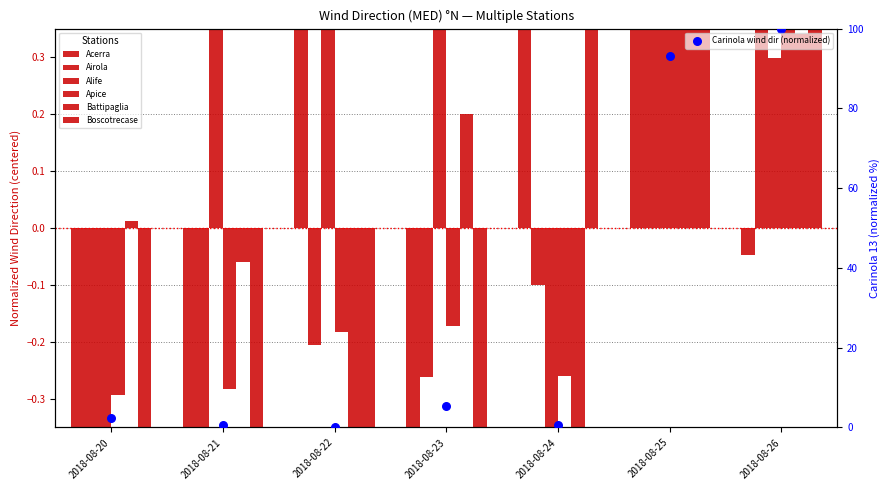

Which series reaches the maximum Y coordinate?

Acerra